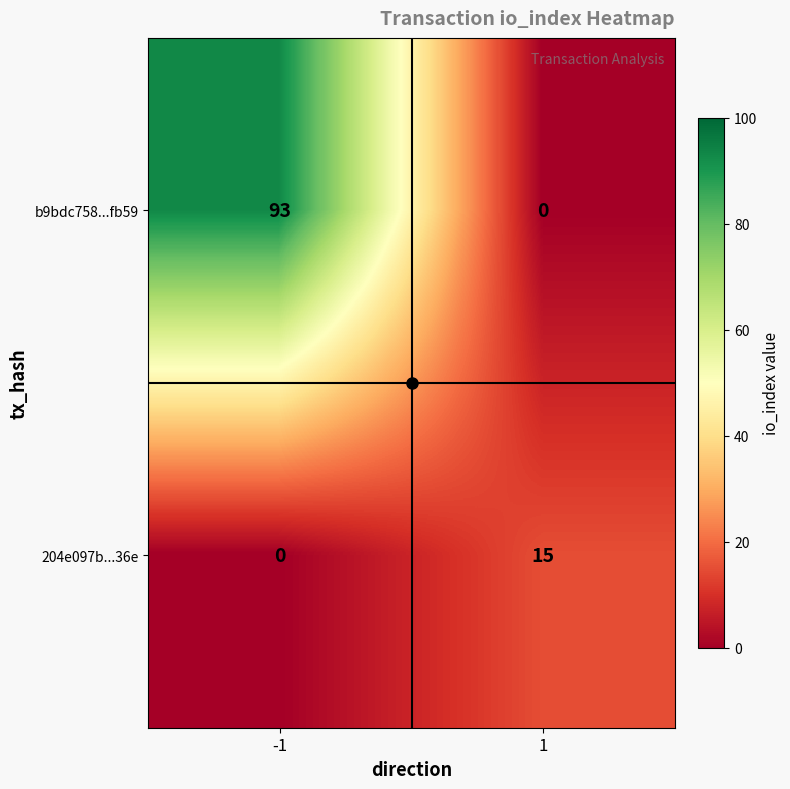

How many data points does each series have?

2